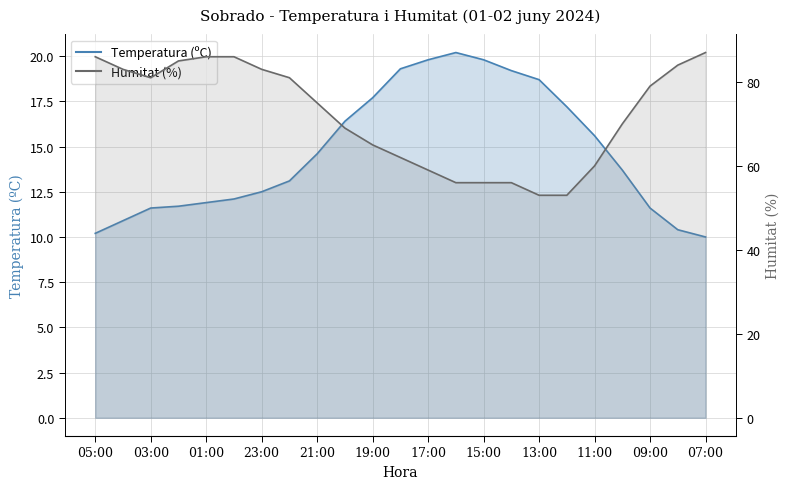

What is the label of the 7th point from the left?

23:00